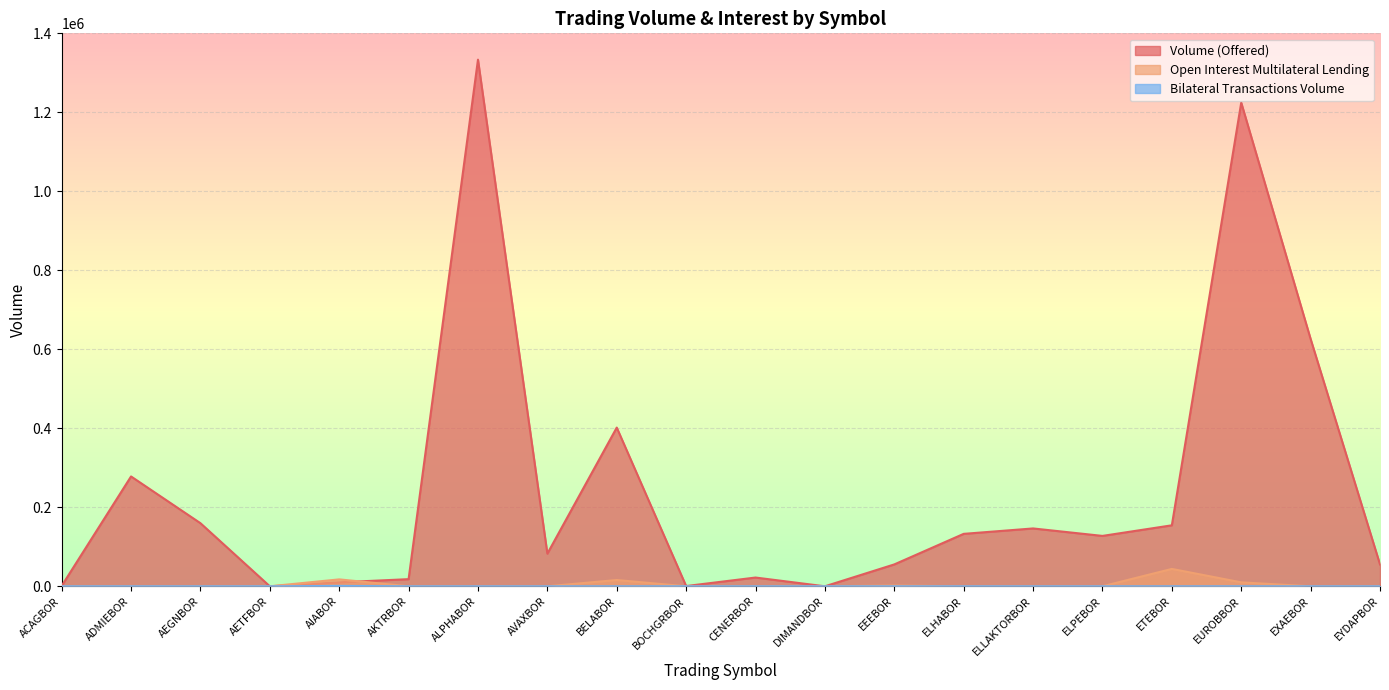

What is the average value of the Bilateral Transactions Volume series?

50